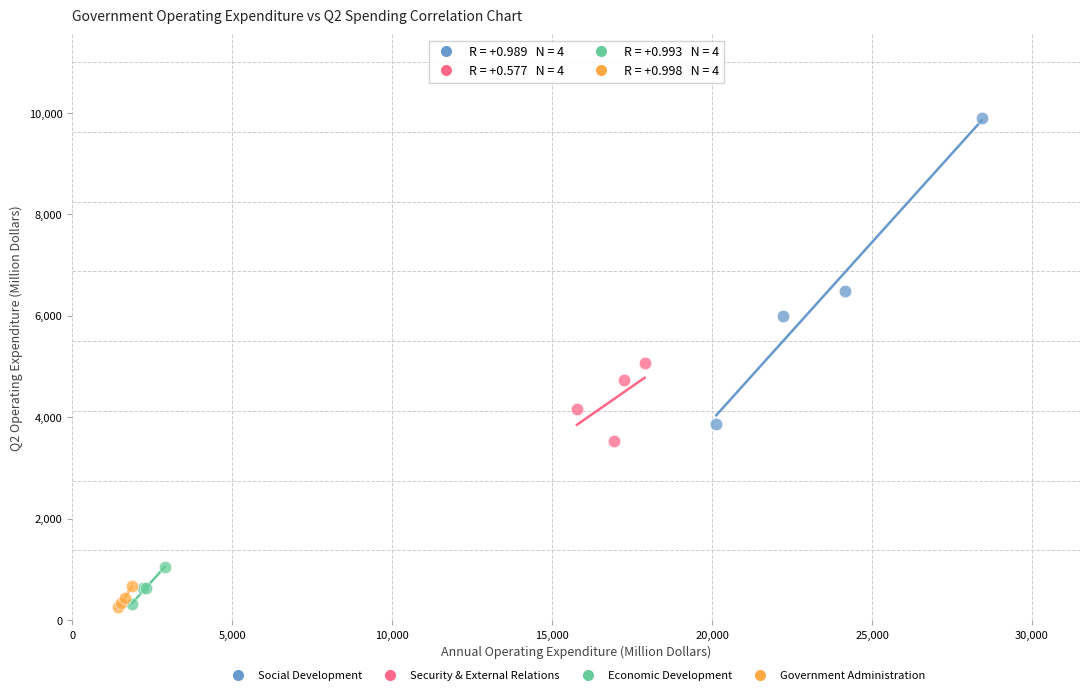

What are all the series names shown in the legend?

Social Development, Security & External Relations, Economic Development, Government Administration